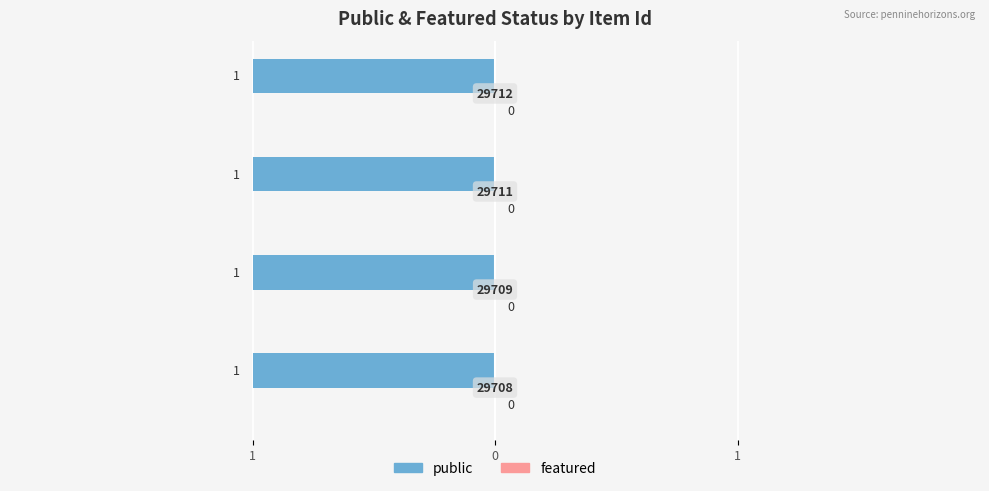

Rank the series at 29712 from lowest to highest value.

featured, public